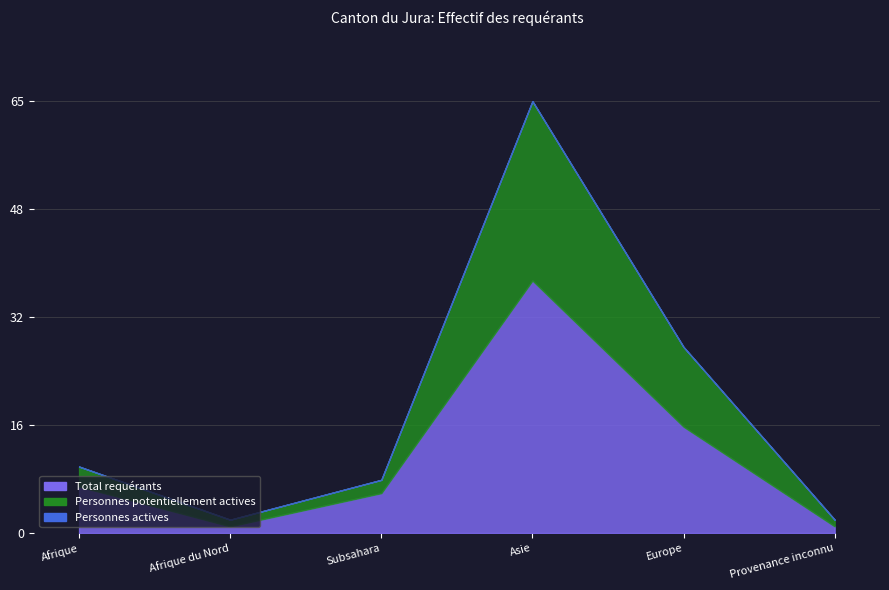

True or false: Total requérants and Personnes potentiellement actives intersect in this chart.

False